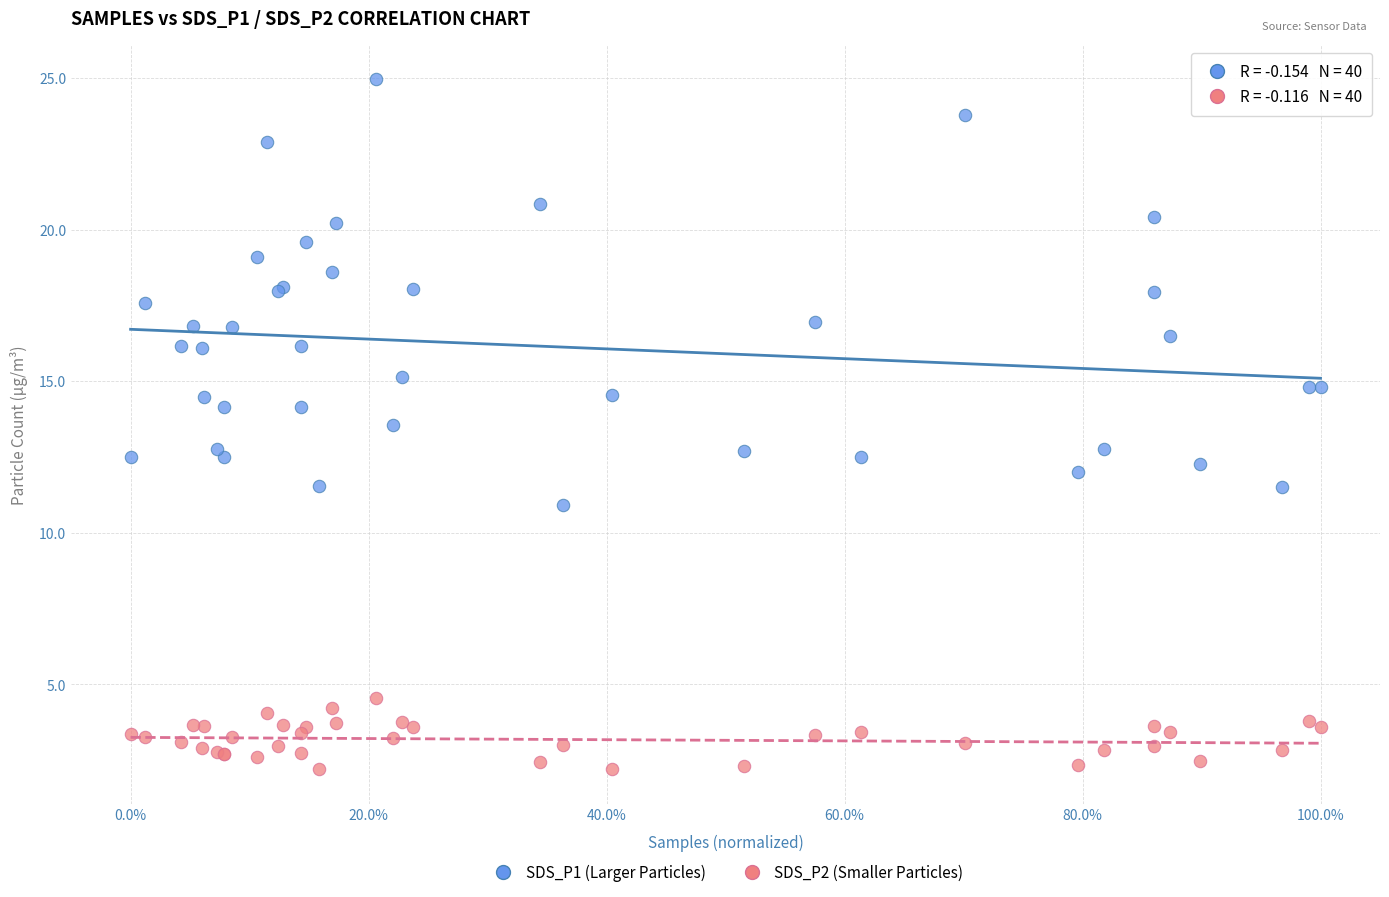

Which series contains the lowest Y value?

SDS_P2 (Smaller Particles)